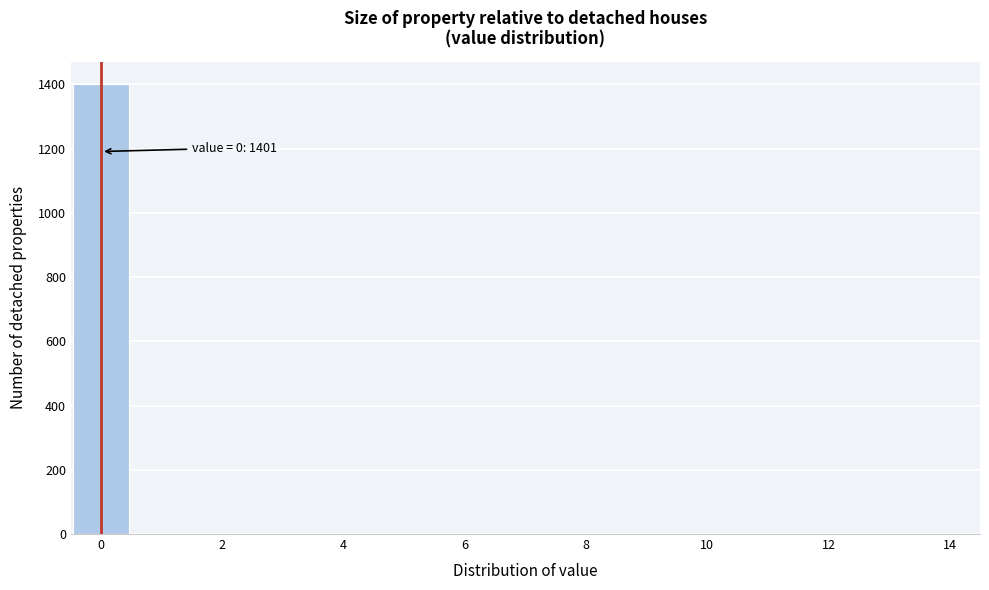

Which range on the x-axis has the tallest bar?

-0.5 to 0.5